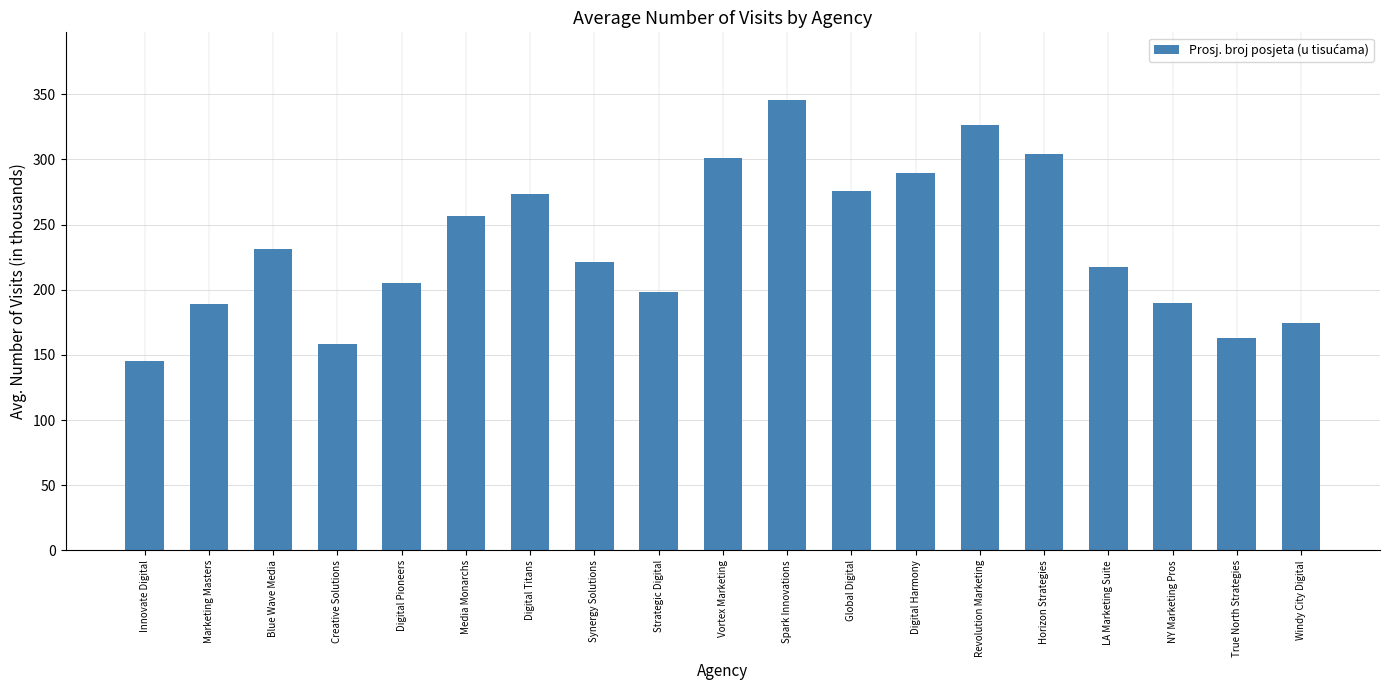

What value does the data have at Windy City Digital?

174.8